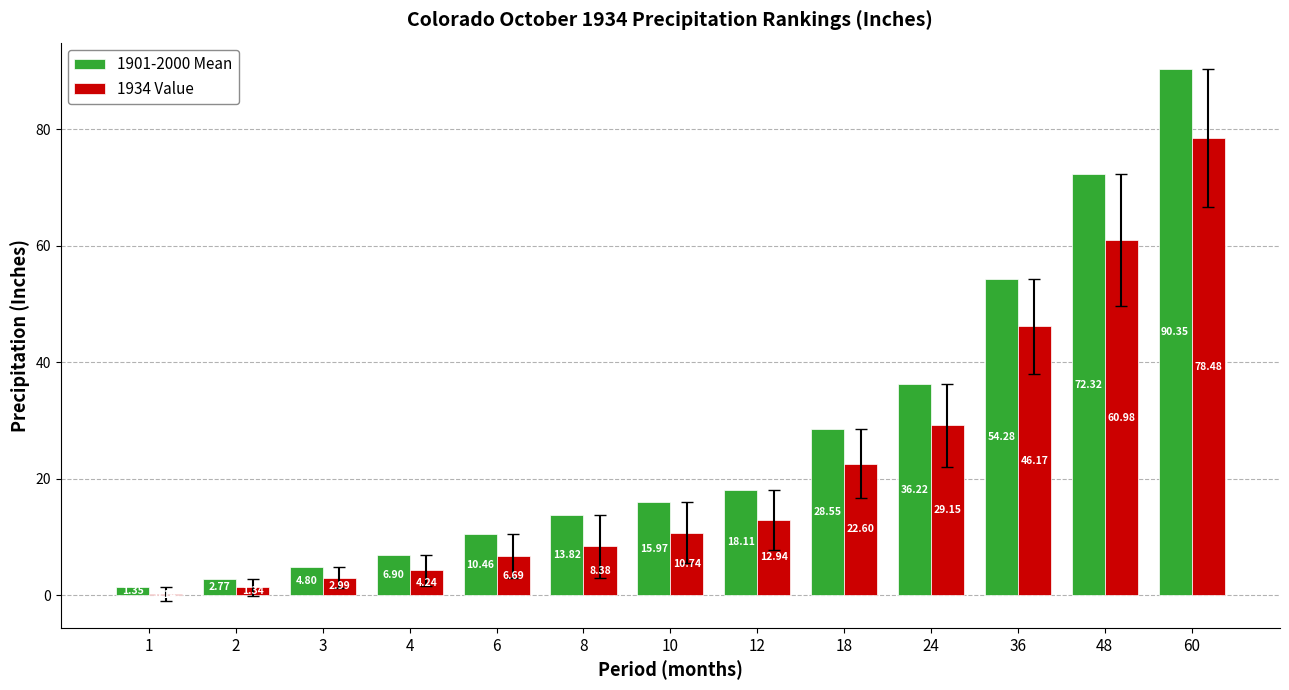

What is the sum of the 1934 Value values at 48 and 3?

64.0